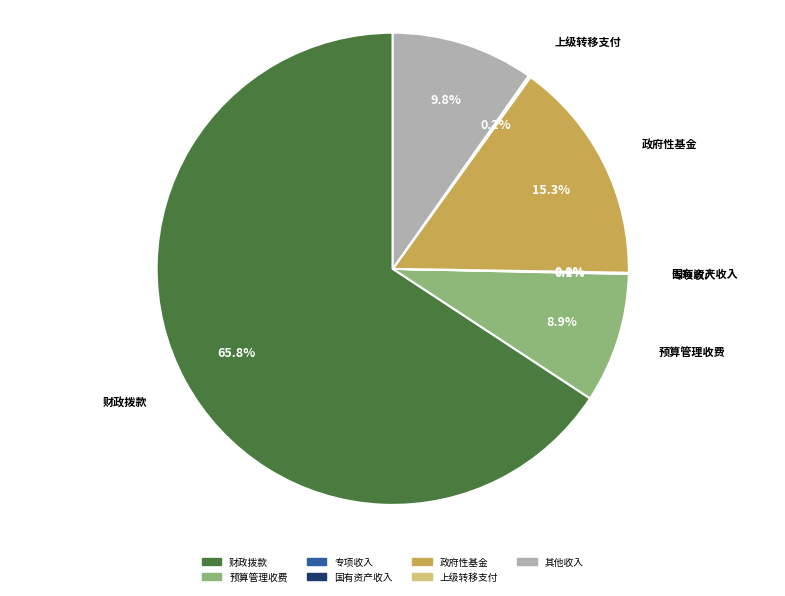

Which has a higher value, 政府性基金 or 其他收入?

政府性基金